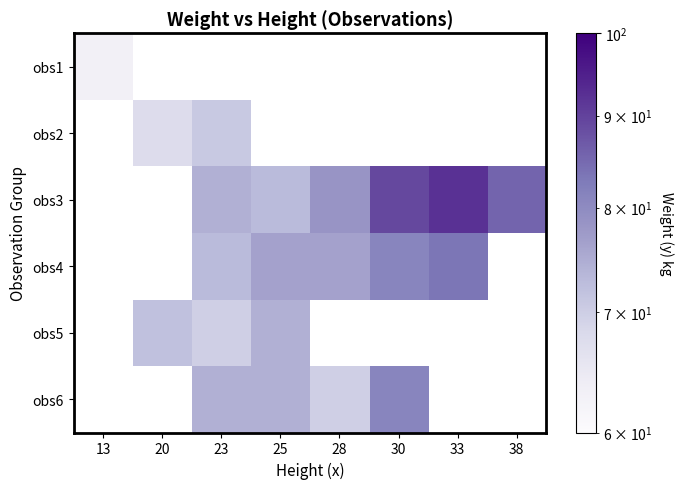

How many positive values does the obs6 series have?

4